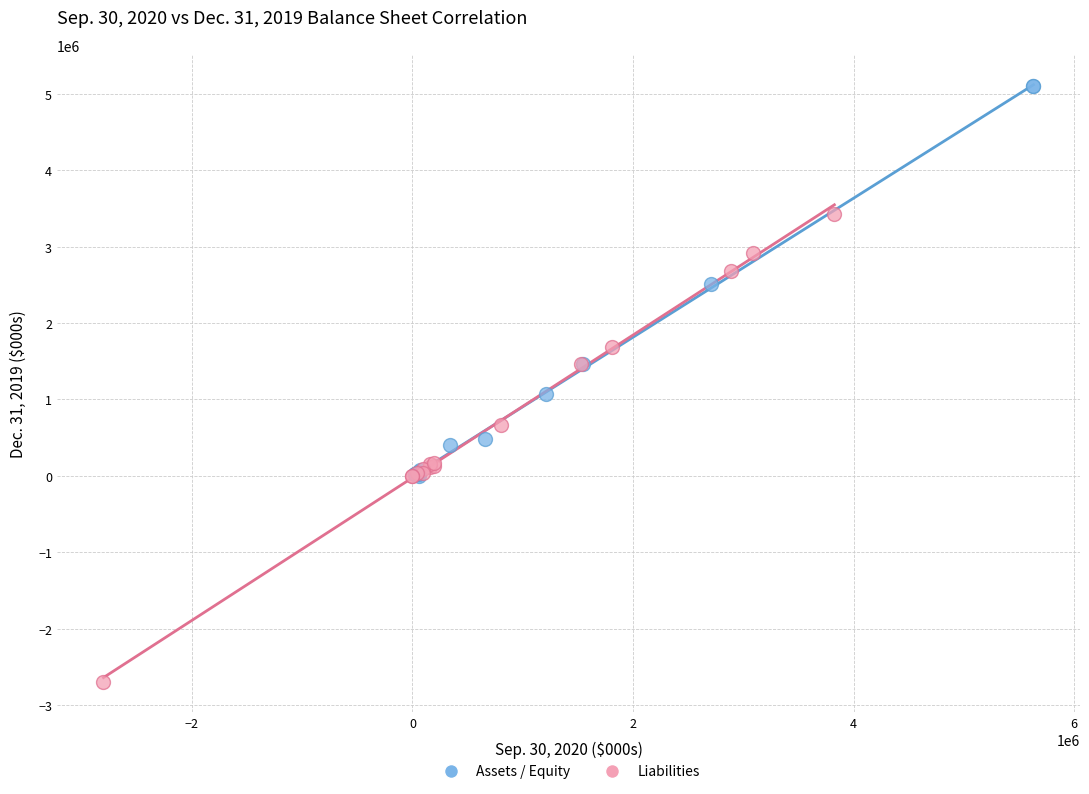

Which series has the widest spread of Y values?

Liabilities